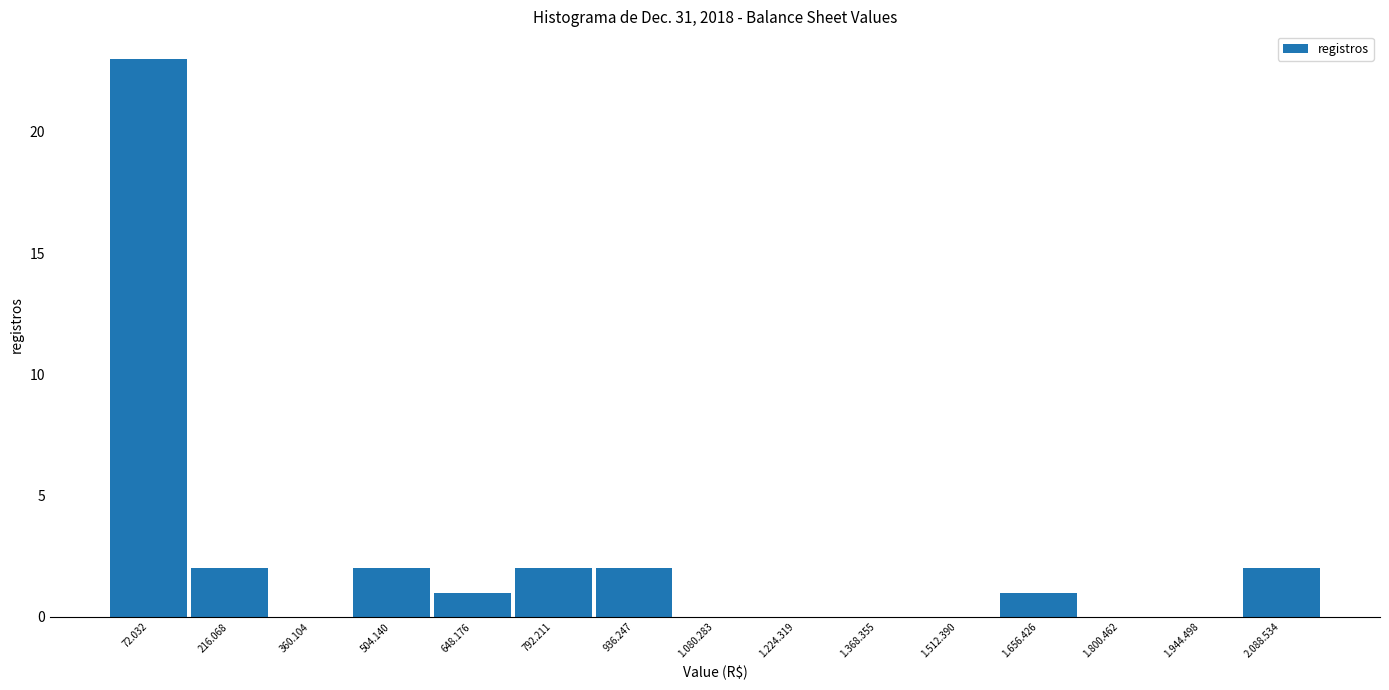

Reading left to right, what are all the values shown in this chart?

72.032=23	216.068=2	360.104=0	504.140=2	648.176=1	792.211=2	936.247=2	1.080.283=0	1.224.319=0	1.368.355=0	1.512.390=0	1.656.426=1	1.800.462=0	1.944.498=0	2.088.534=2